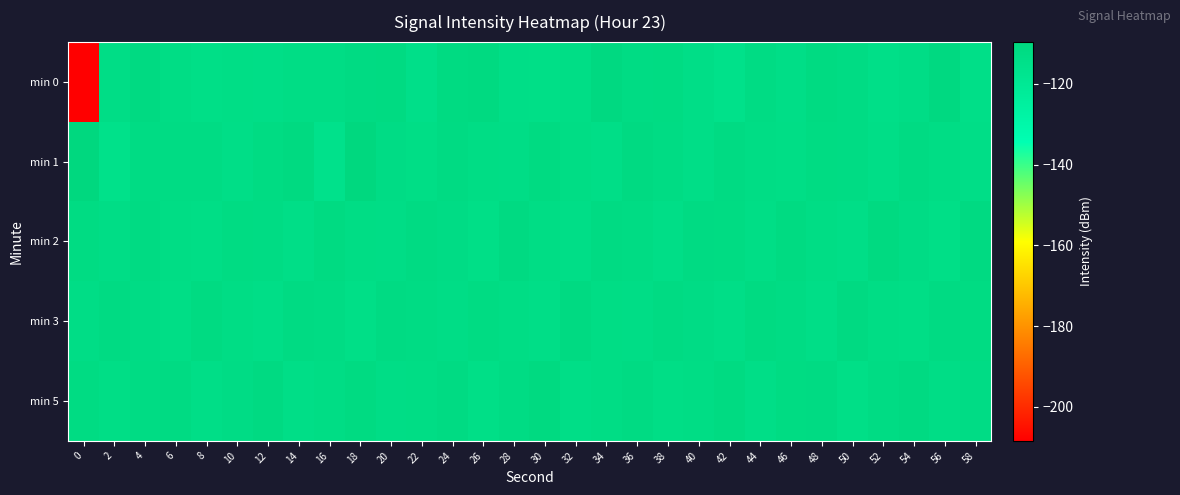

What is the greatest value displayed?

-109.7